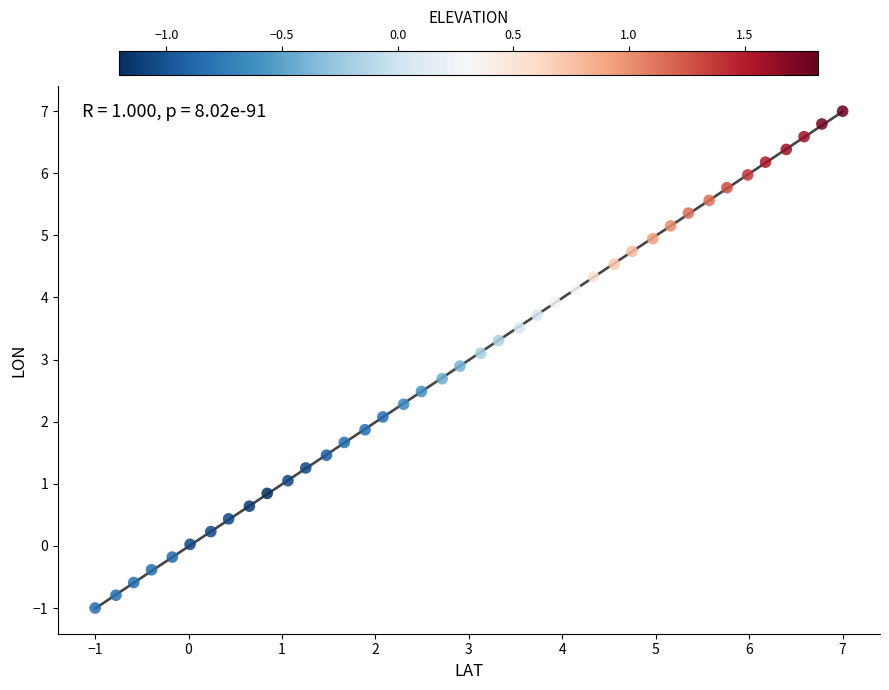

What is the range of X values (max minus min)?

8.0